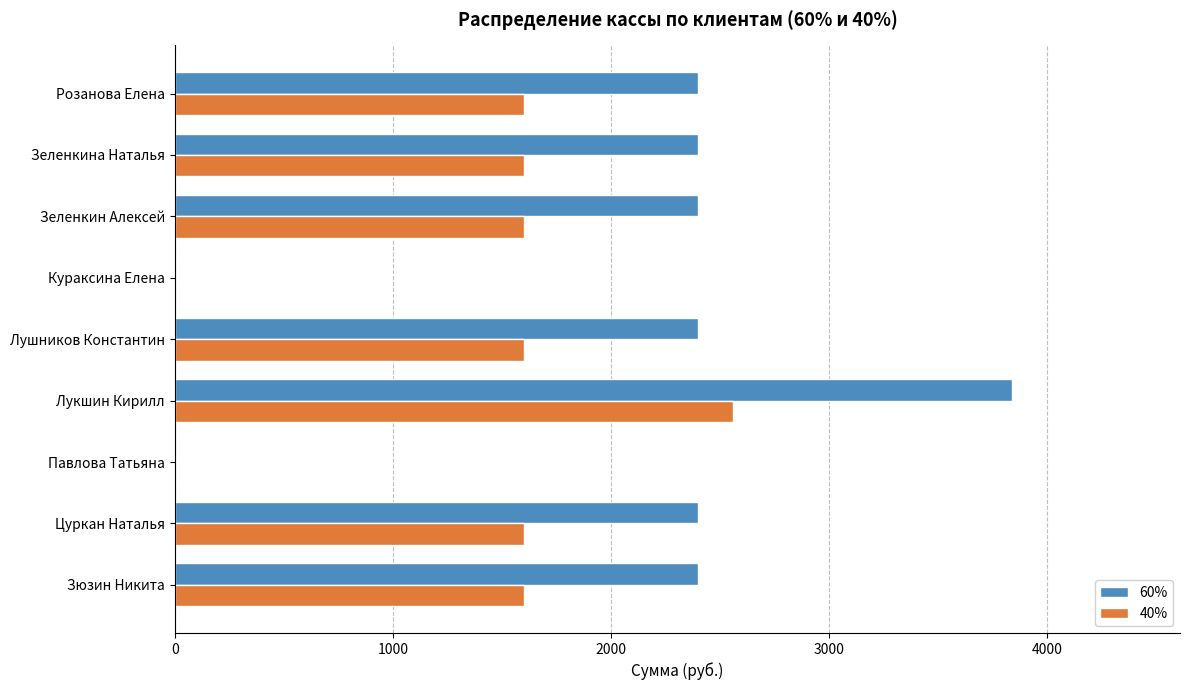

Which series has the largest total across all categories?

60%